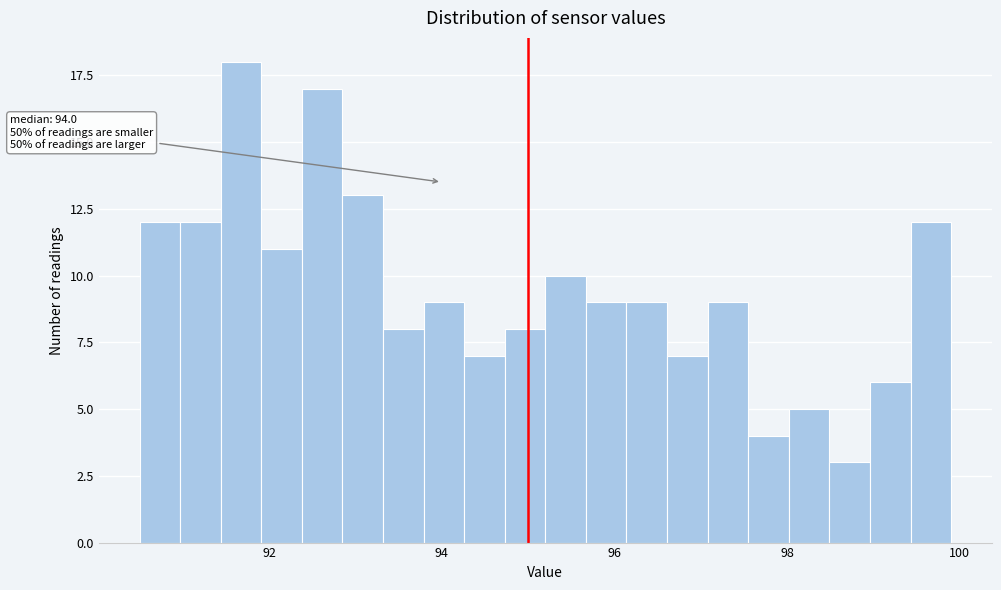

Around what value on the x-axis is the tallest bar? Give the approximate position of its centre, as read against the axis.

91.6